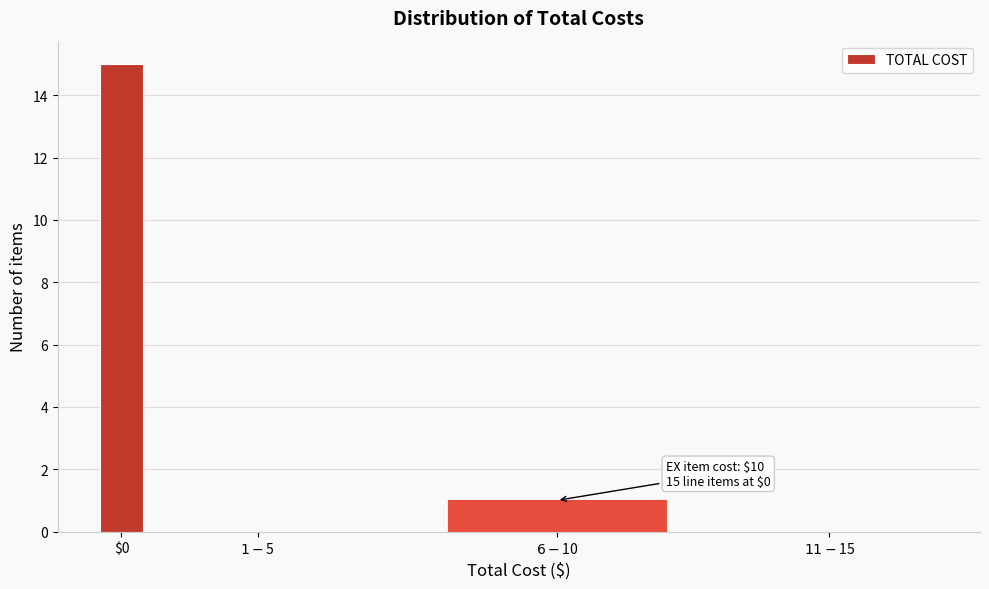

True or false: the data shows 10 at $0.

False